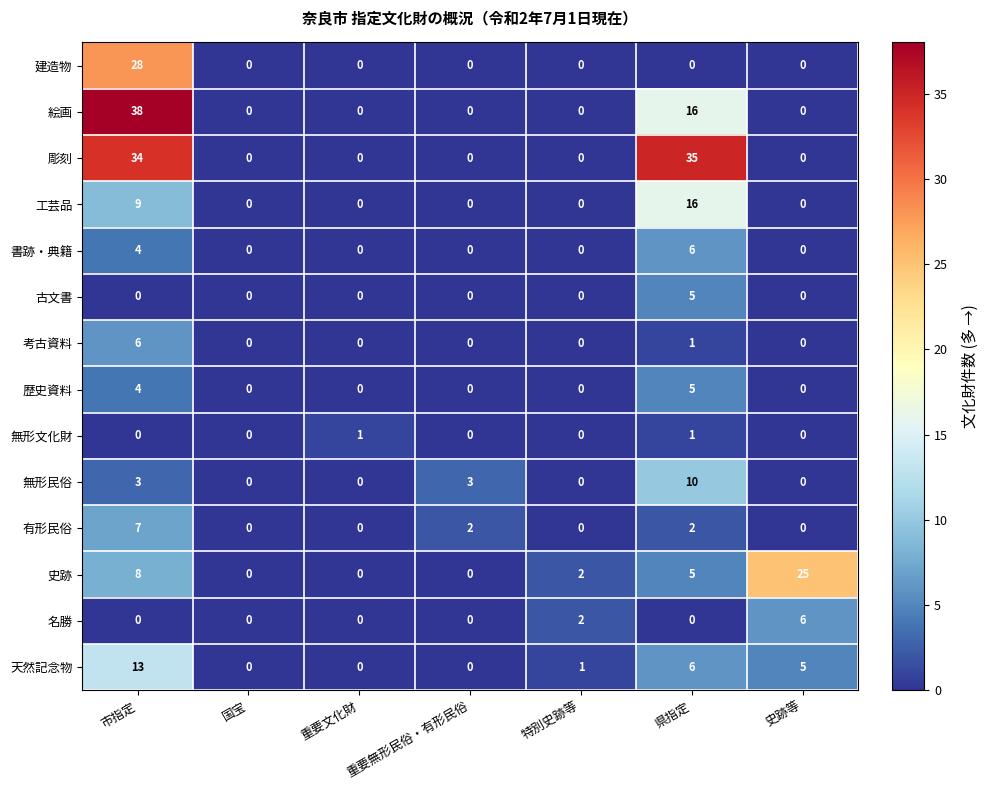

How many distinct data groups are displayed?

14